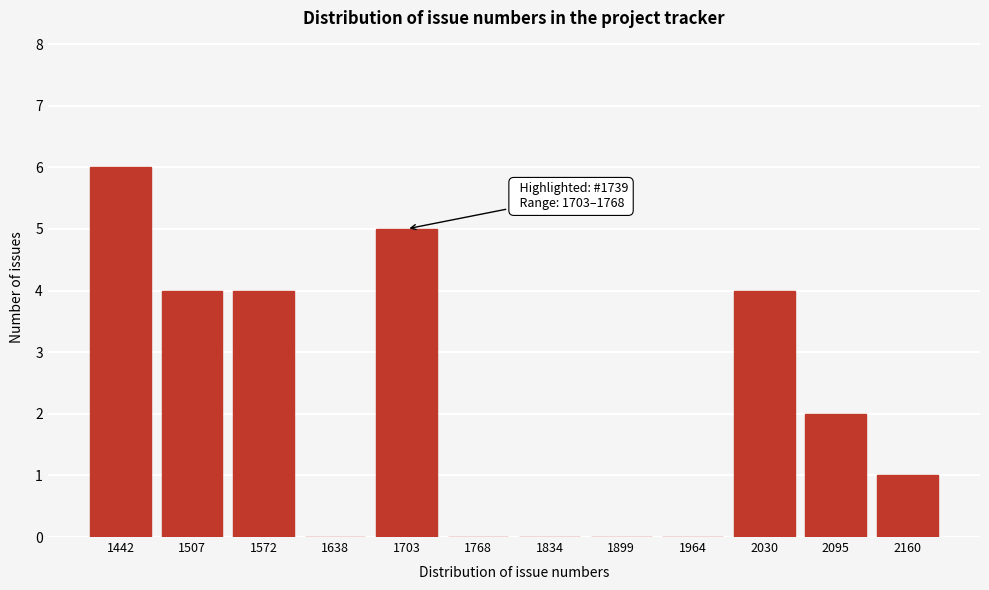

Reading left to right, what are all the values shown in this chart?

1442=6	1507=4	1572=4	1638=0	1703=5	1768=0	1834=0	1899=0	1964=0	2030=4	2095=2	2160=1